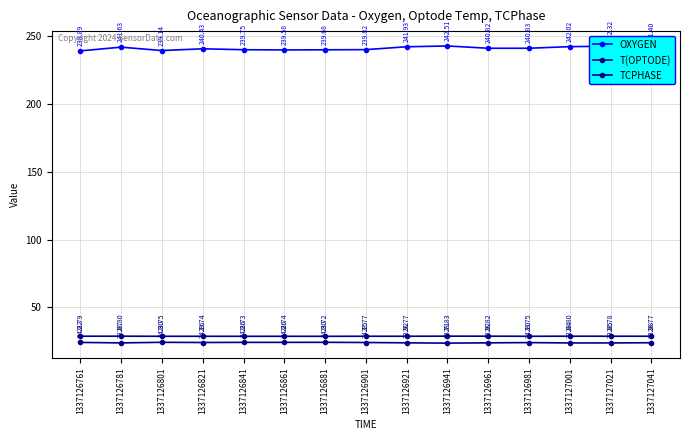

At which category is the sum across all series the highest?

1337126941